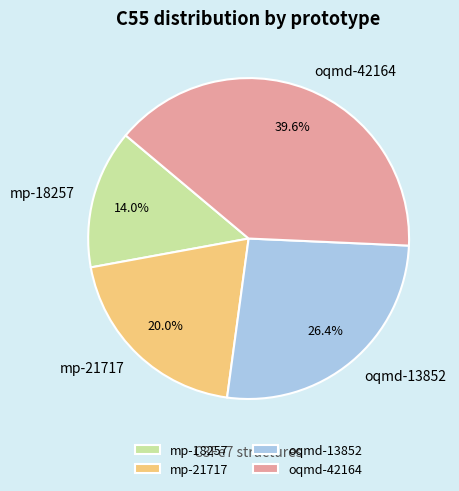

Count the number of slices in the pie.

4